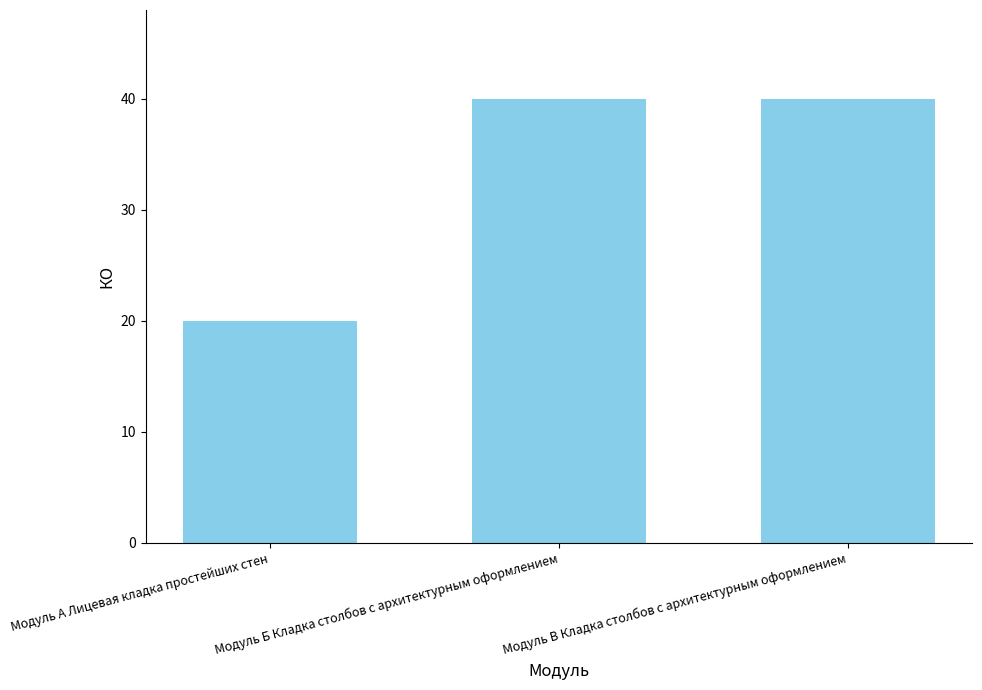

Between Модуль Б Кладка столбов с архитектурным оформлением and Модуль А Лицевая кладка простейших стен, which is larger?

Модуль Б Кладка столбов с архитектурным оформлением